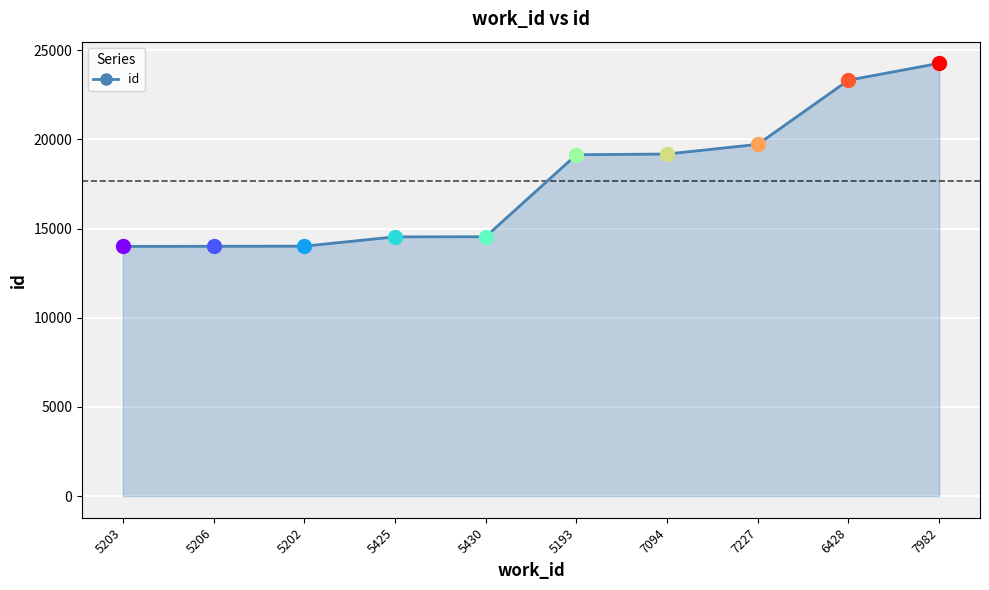

What is the label of the 4th point from the right?

7094